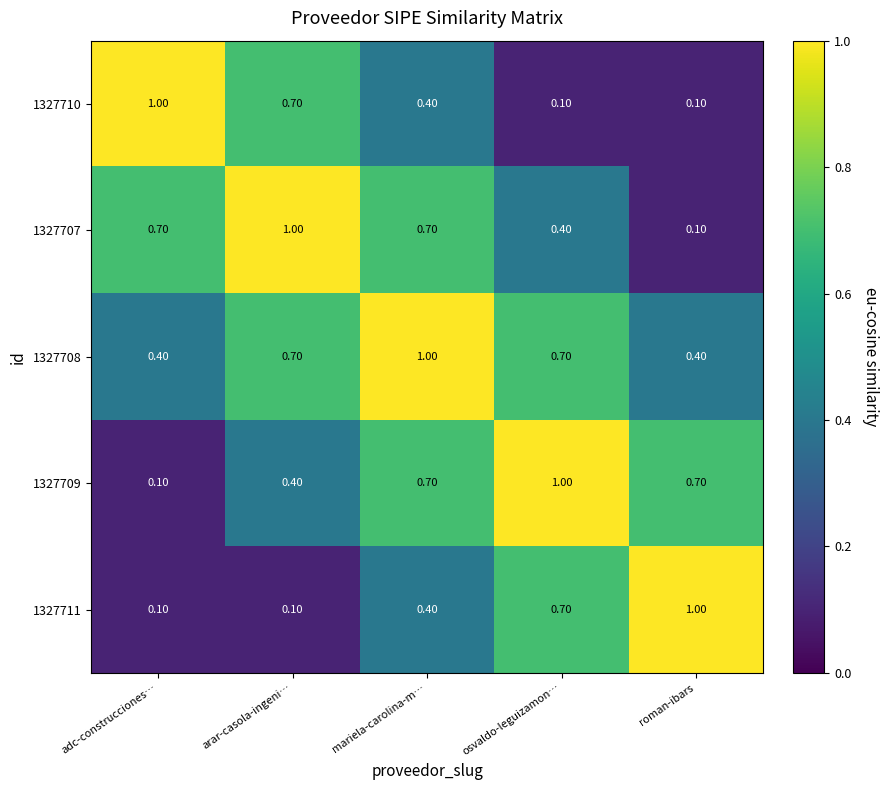

What is the spread (max minus min) of values at adc-construcciones…?

0.9